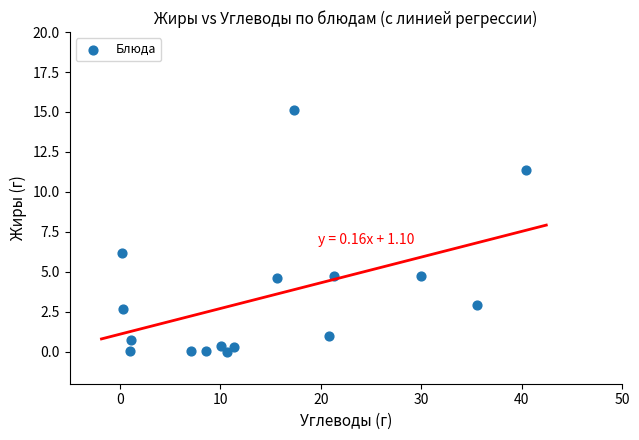

What is the range of Y values (max minus min)?

15.1